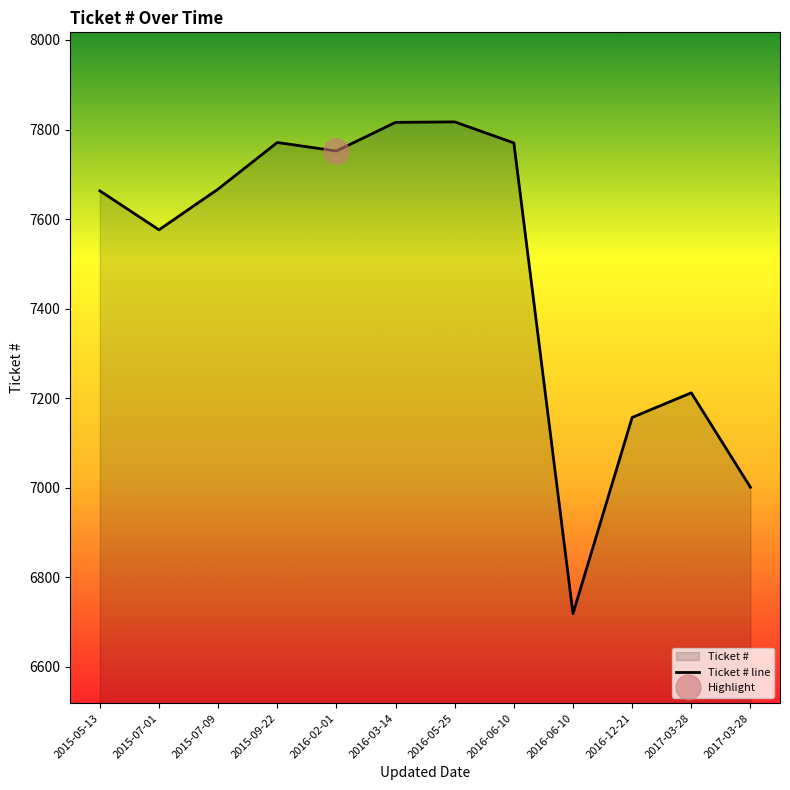

Rank the categories by value from lowest to highest.

2016-06-10, 2017-03-28, 2016-12-21, 2017-03-28, 2015-07-01, 2015-05-13, 2015-07-09, 2016-02-01, 2016-06-10, 2015-09-22, 2016-03-14, 2016-05-25